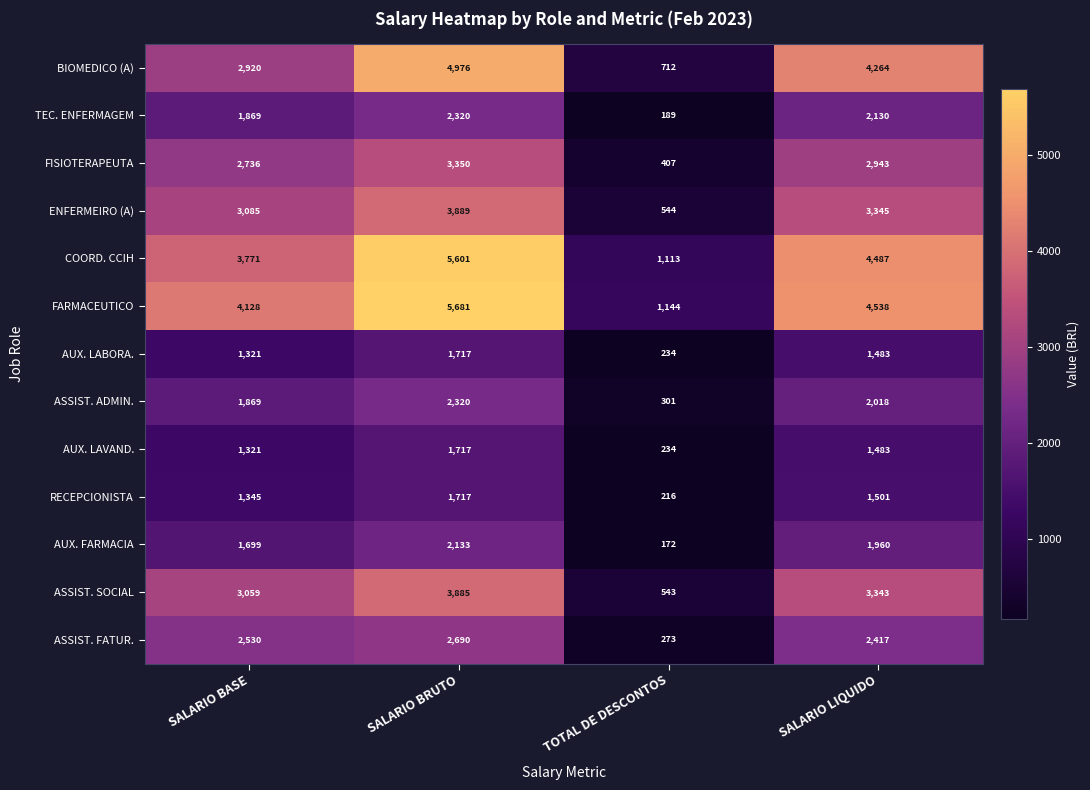

At which label does AUX. LAVAND. first exceed 1483?

SALARIO BRUTO